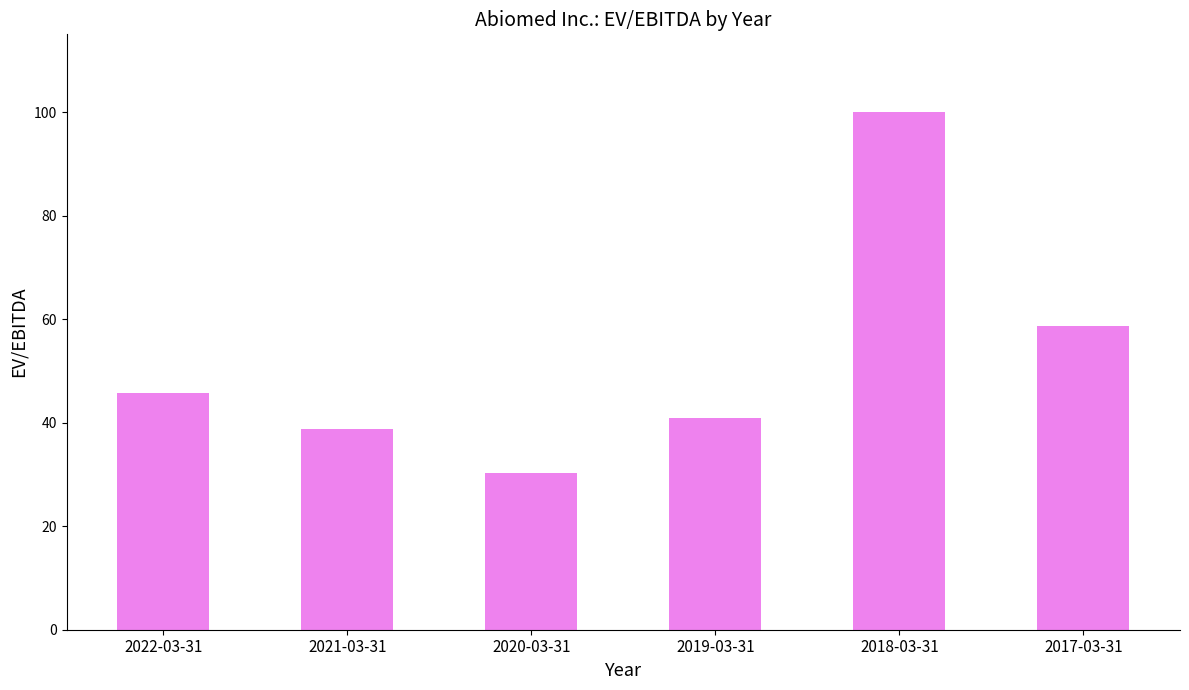

Which category has the lowest value across all series?

2020-03-31